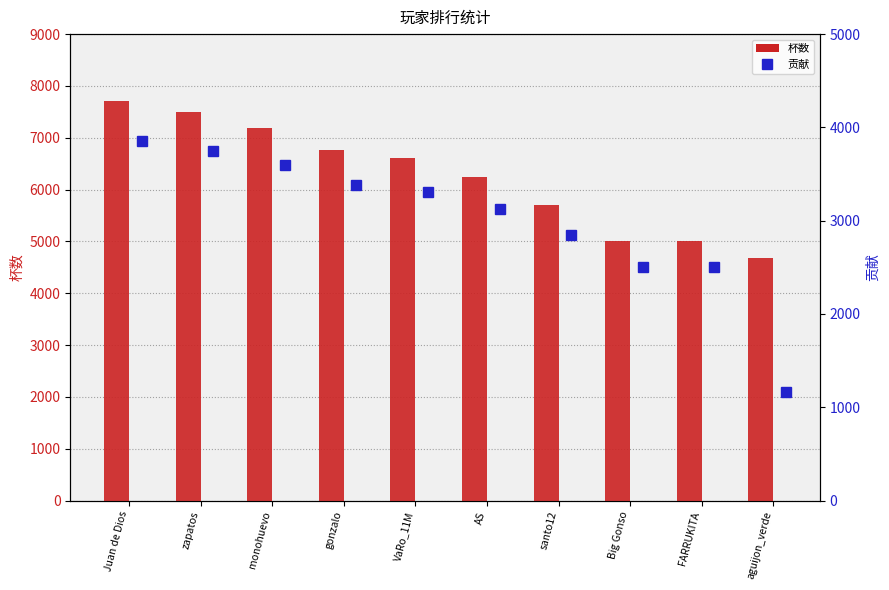

The value of 杯数 at VaRo_11M is 6611. True or false?

True